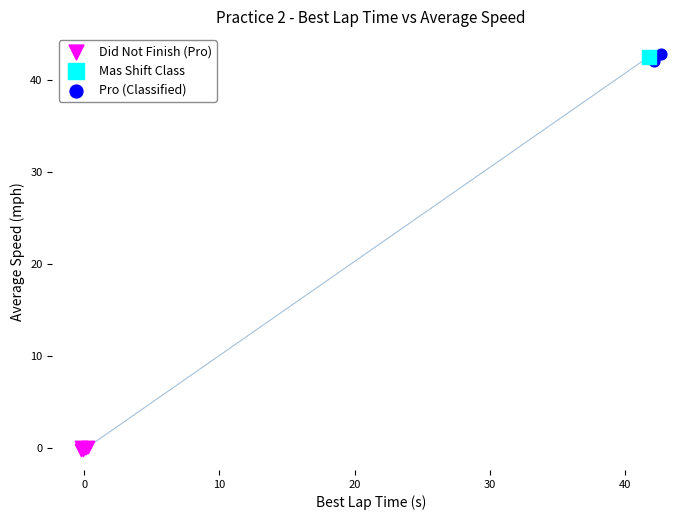

What are all the series names shown in the legend?

Did Not Finish (Pro), Mas Shift Class, Pro (Classified)